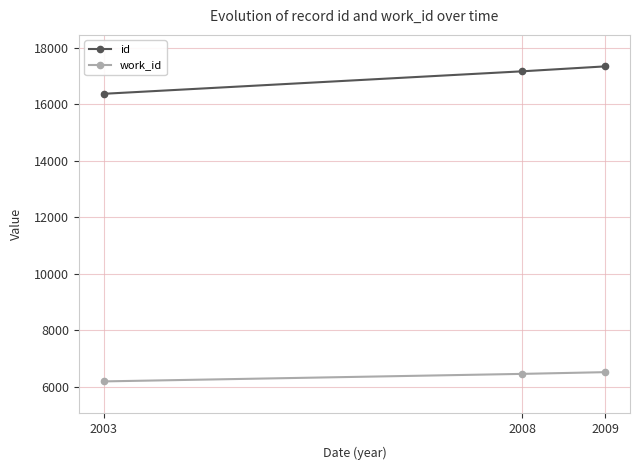

What is the lowest value of the work_id series?

6190.0